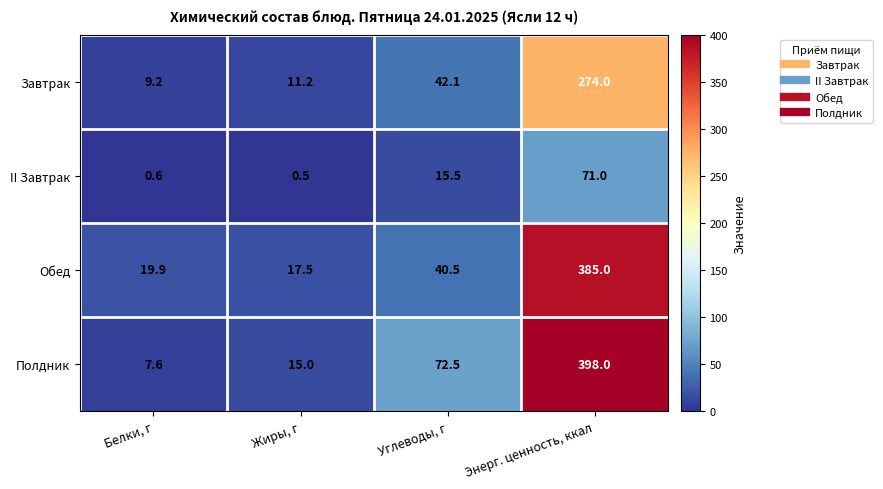

Which category has the highest value across all series?

Энерг. ценность, ккал